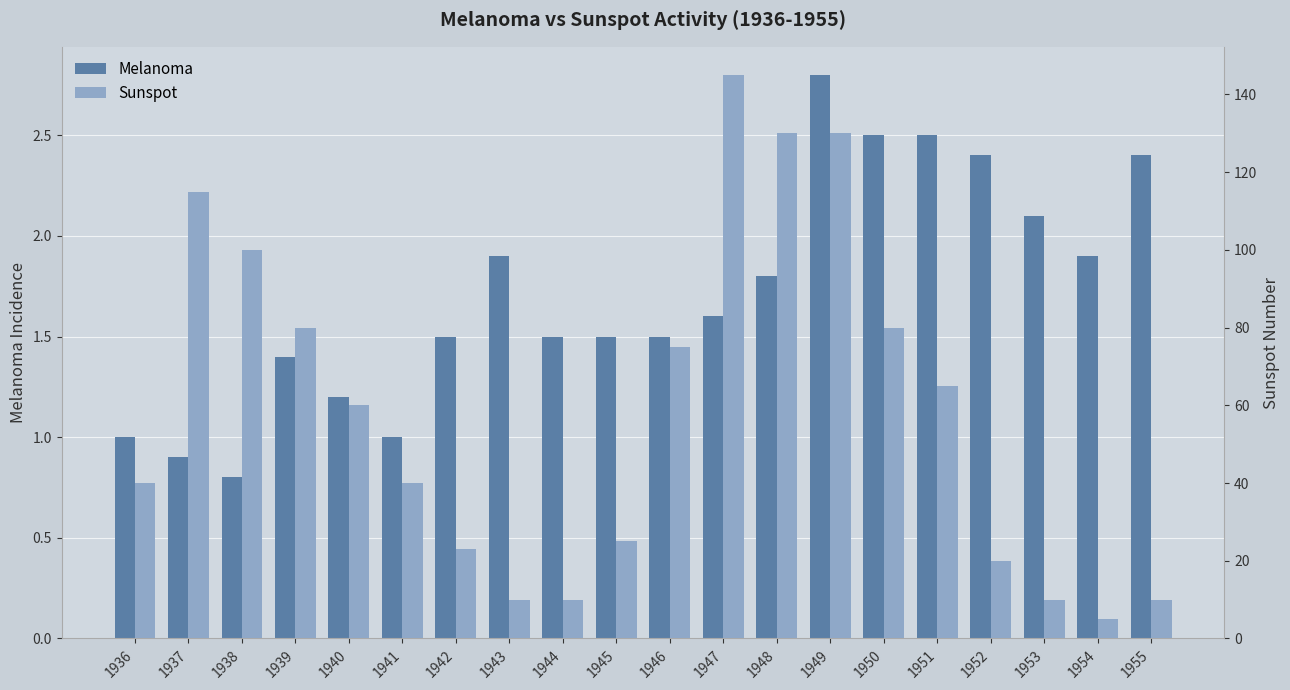

Rank the series by their maximum value, from lowest to highest.

Melanoma, Sunspot